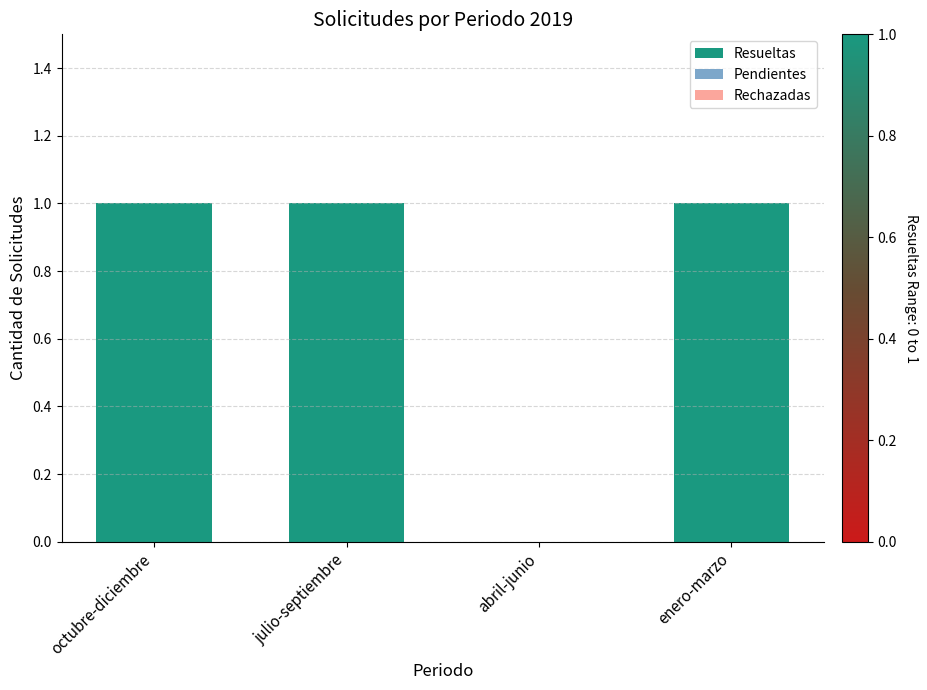

Are the bars horizontal?

No